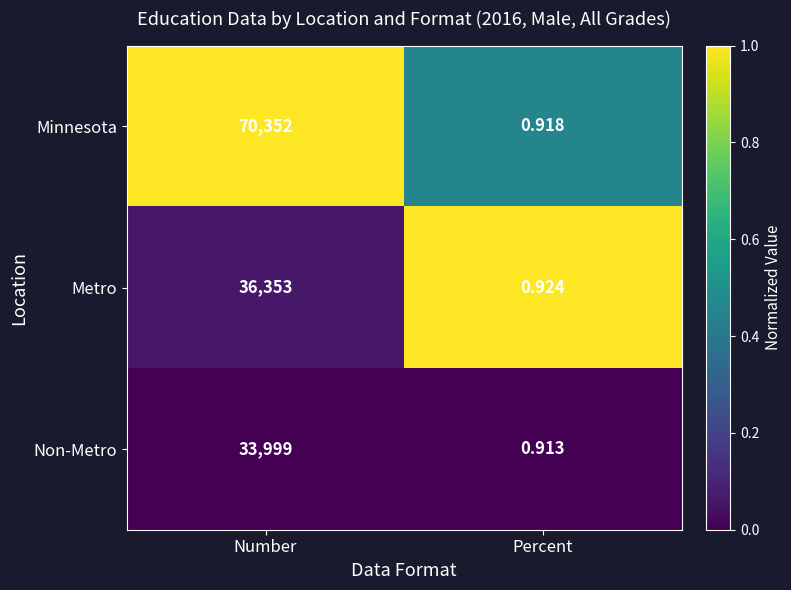

List the series in order of their peak value, lowest first.

Non-Metro, Metro, Minnesota